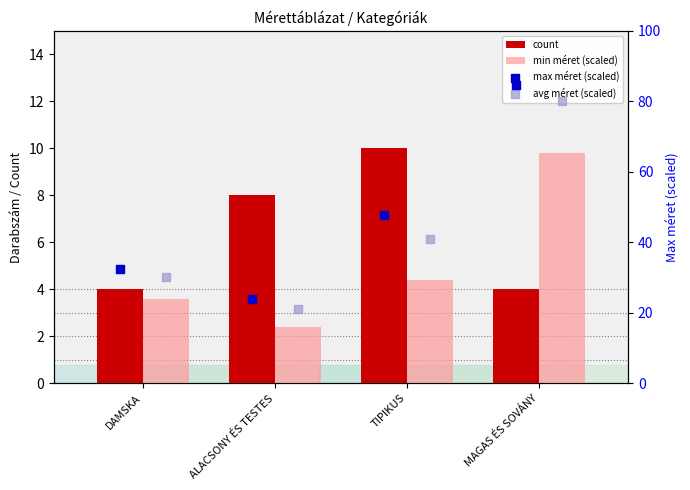

At how many categories does at least one series exceed 36?

2